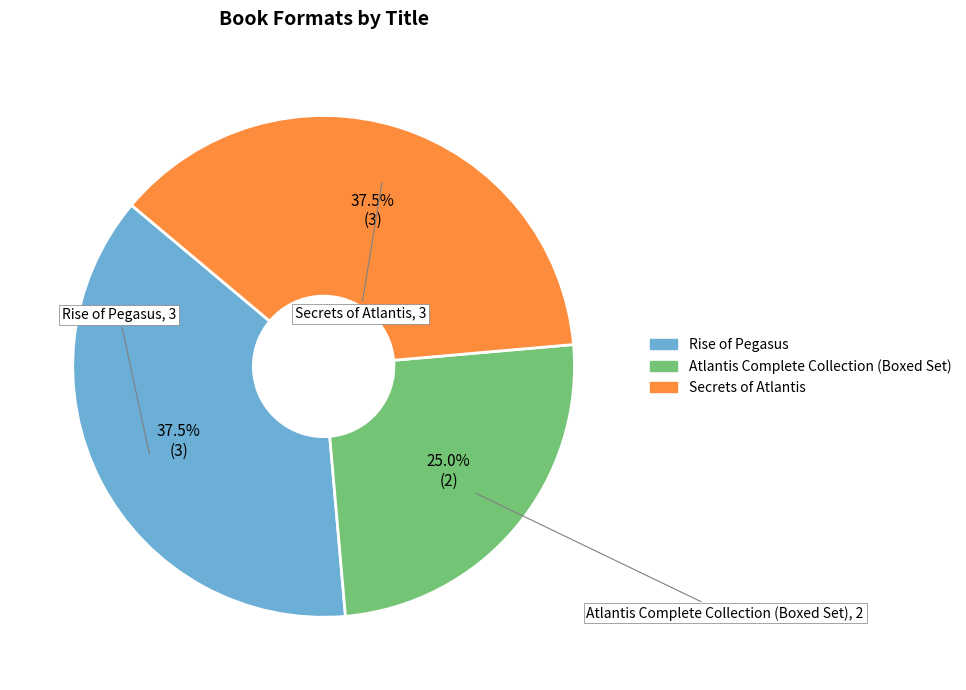

Do Secrets of Atlantis and Rise of Pegasus together represent more than half of the pie?

Yes